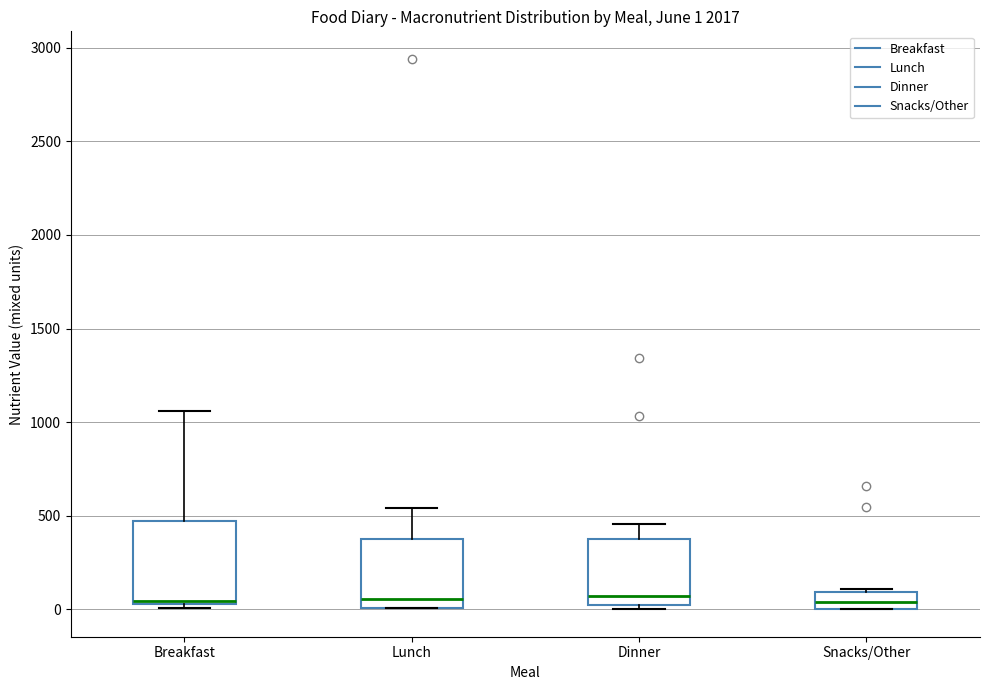

Which box is the tallest, from its lower edge to its upper edge?

Breakfast